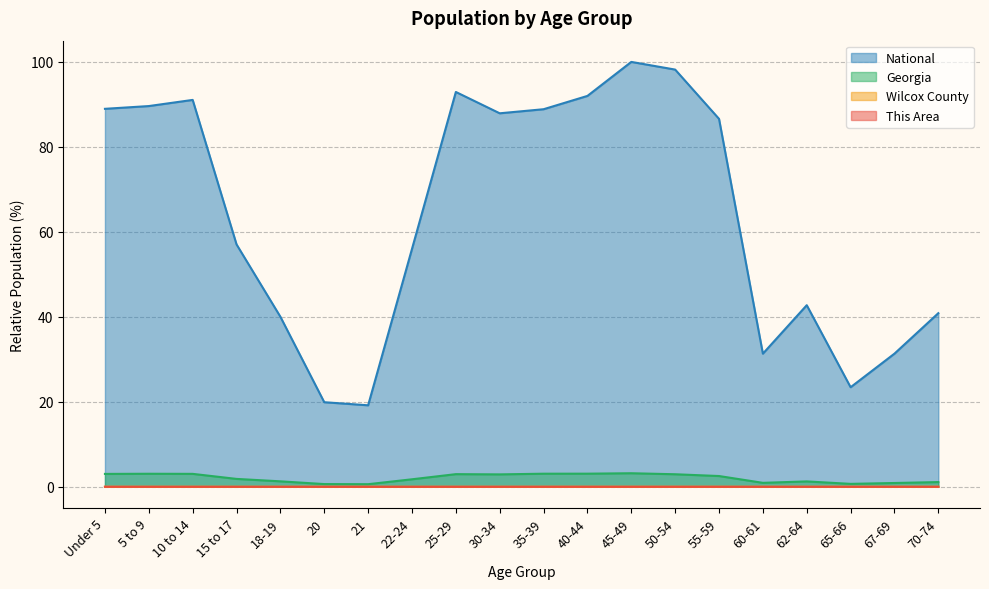

What is the difference between the highest and lowest values at 5 to 9?

89.6